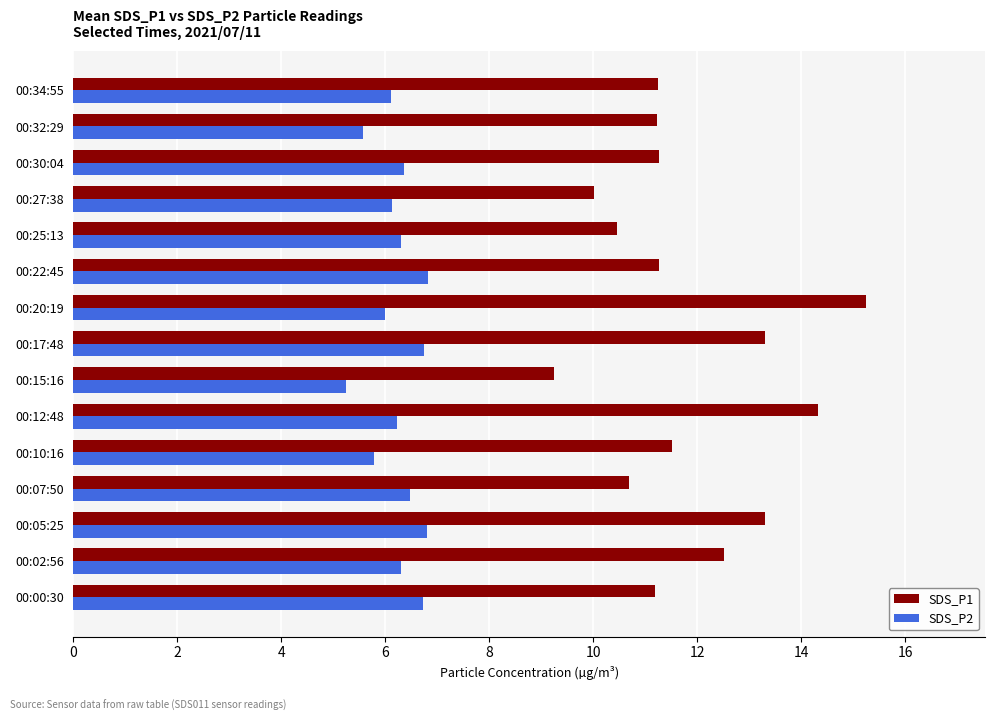

Which series changed the most between 00:10:16 and 00:15:16?

SDS_P1